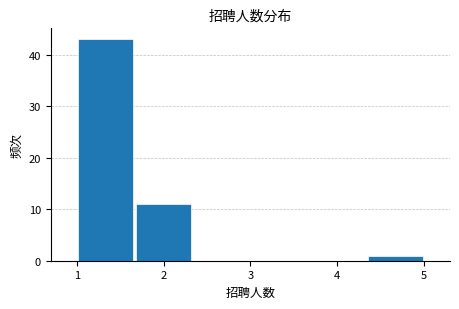

Reading left to right, transcribe this chart: for each bar, give the range it covers on the x-axis and its height. Neither the bar edges nor the heights are printed on the chart, so give them approximately, as read against the axes.

1.0 to 1.7: 43
1.7 to 2.3: 11
2.3 to 3.0: 0
3.0 to 3.7: 0
3.7 to 4.3: 0
4.3 to 5.0: 1